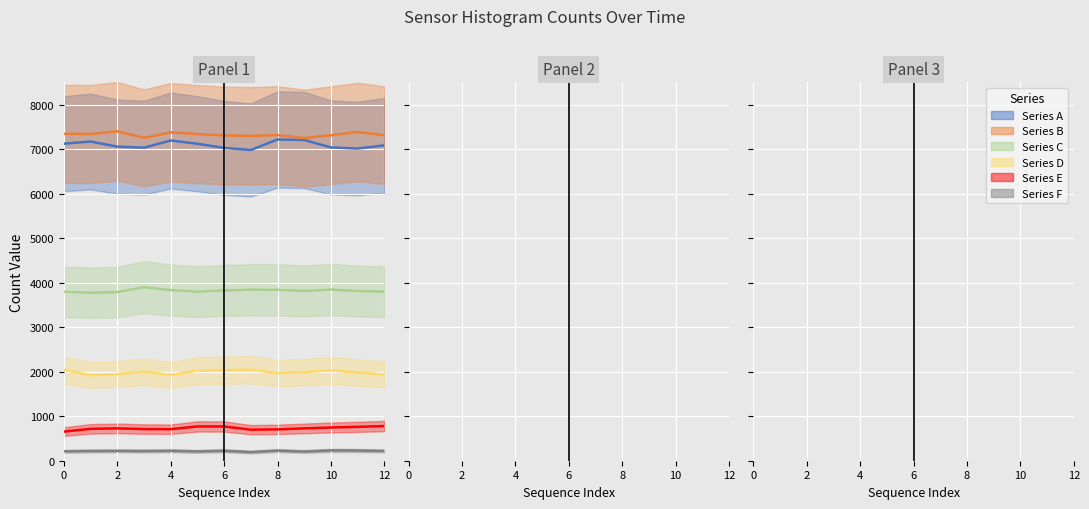

What is the smallest value displayed?

202